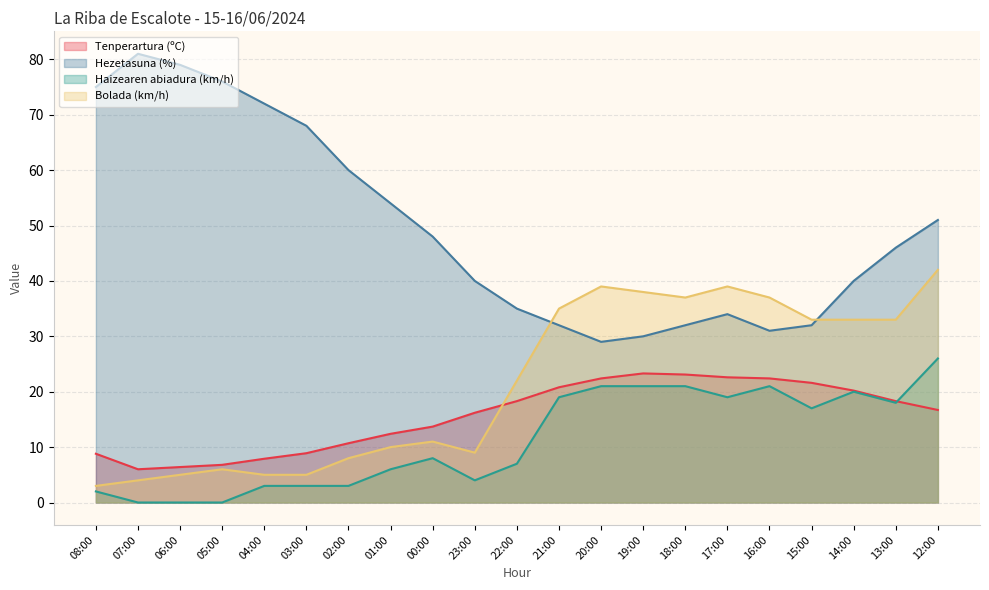

Which series has the widest spread of values?

Hezetasuna (%)